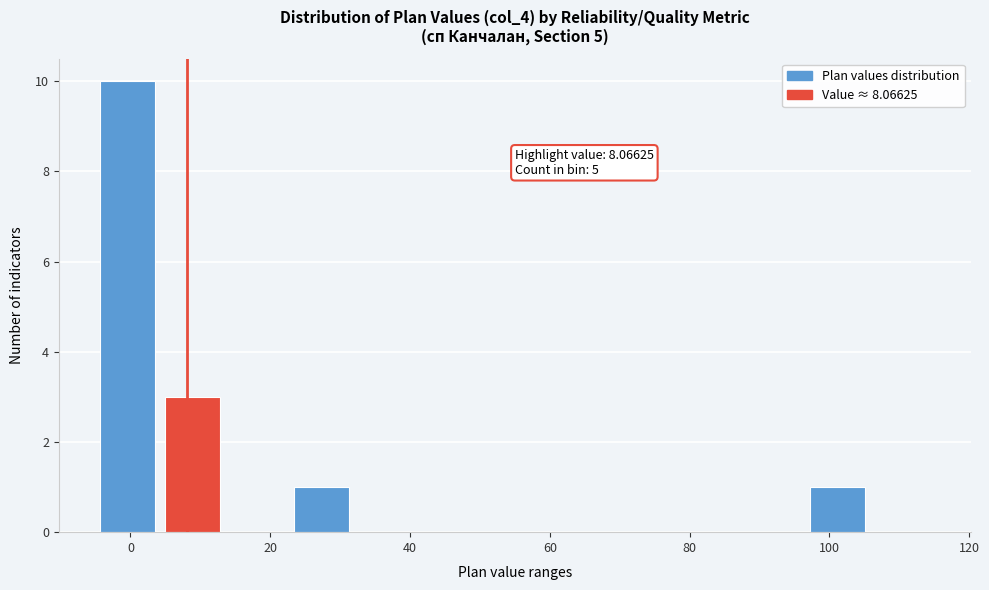

Over which range of the x-axis is the bar tallest?

-4 to 4